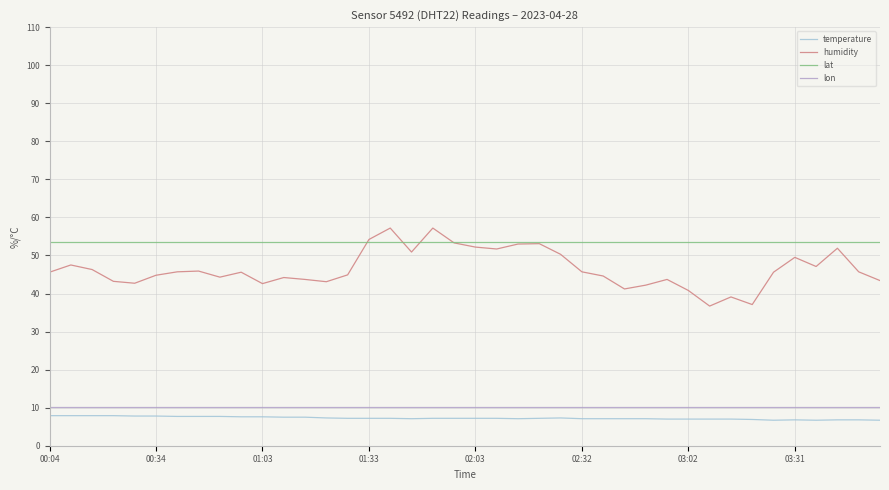

What is the lowest value of the lon series?

10.2